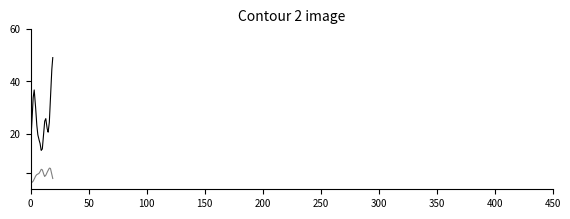

What is the greatest value displayed?

49.1